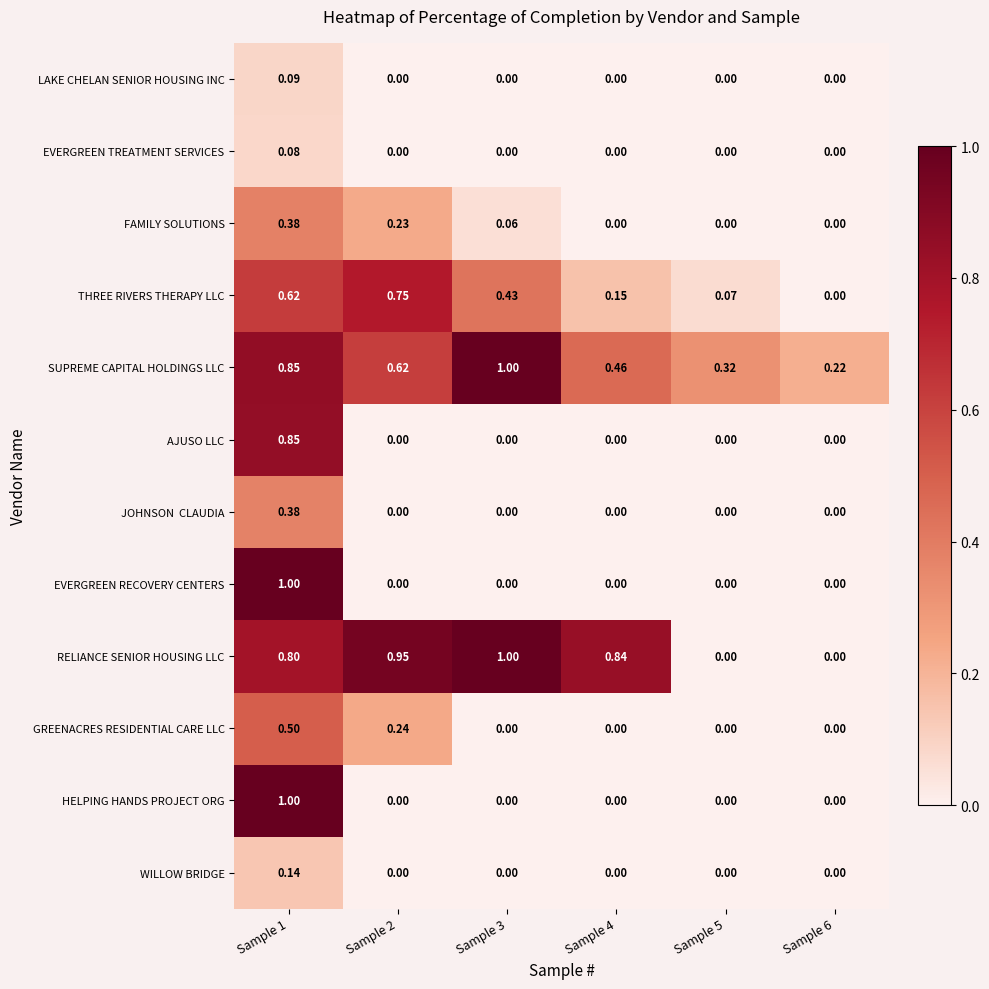

Between Sample 3 and Sample 4, which series saw the biggest shift?

SUPREME CAPITAL HOLDINGS LLC